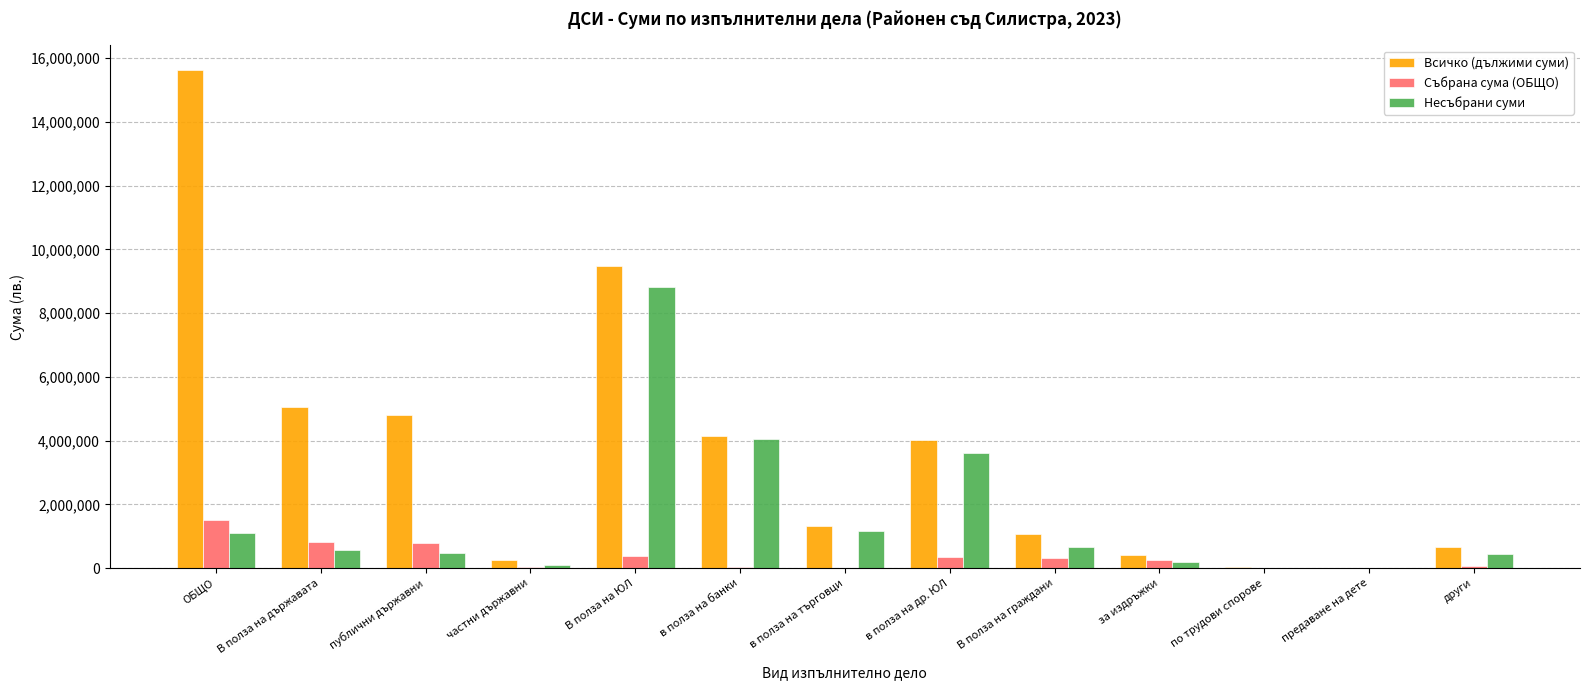

Is the value of Събрана сума (ОБЩО) at публични държавни greater than the value of Всичко (дължими суми) at ОБЩО?

No